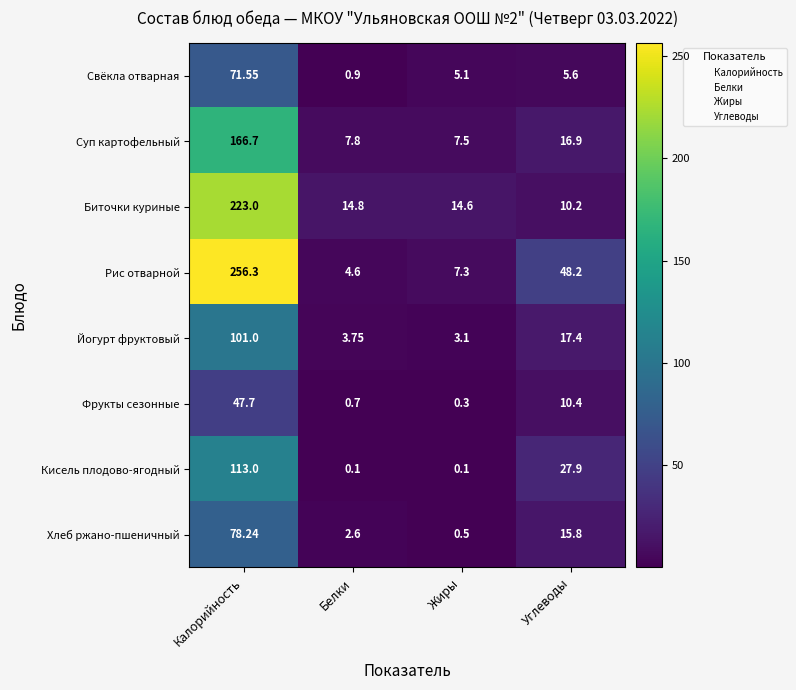

Which series has the largest range (max minus min)?

Рис отварной